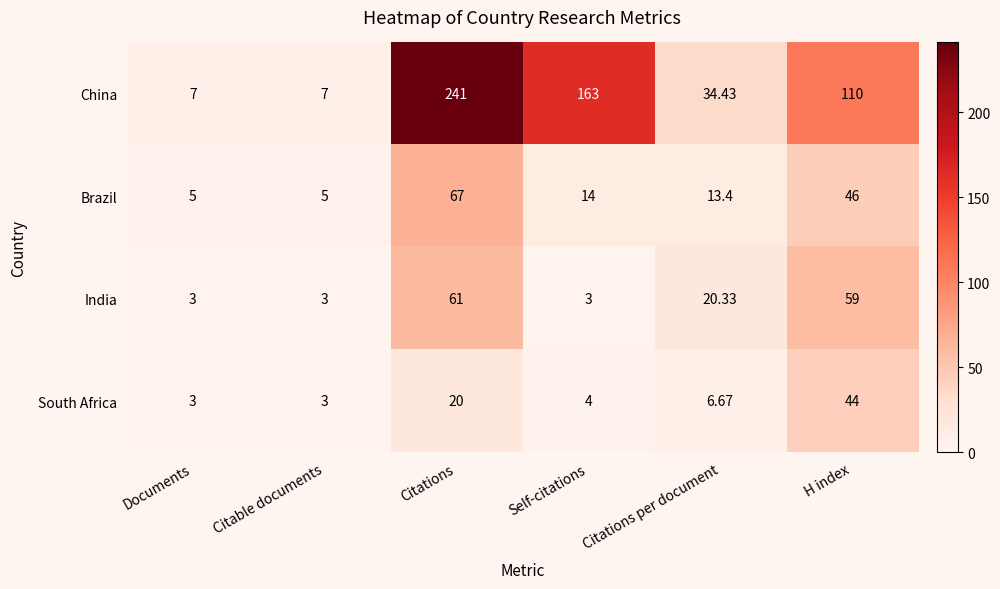

What is the total value across all series at Citable documents?

18.0